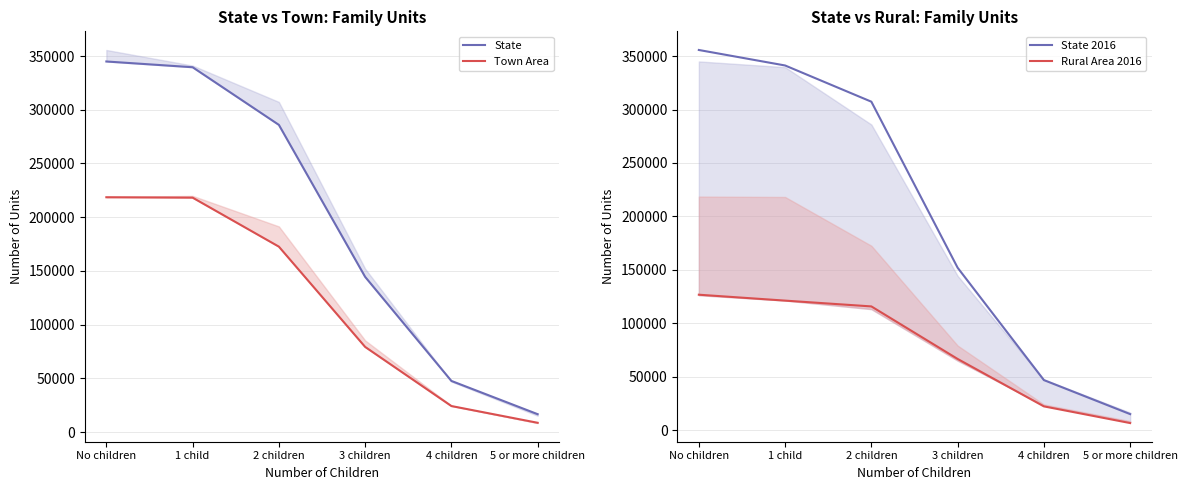

Rank the series by their maximum value, from highest to lowest.

State 2016, State, Town Area, Rural Area 2016